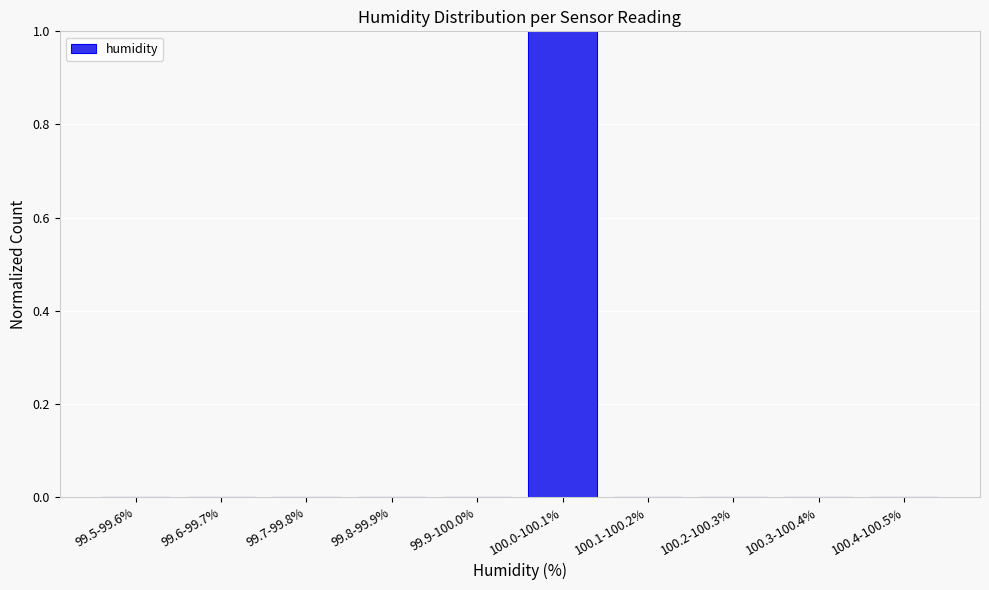

Reading right to left, list all the values displayed in this chart.

100.4-100.5%=0	100.3-100.4%=0	100.2-100.3%=0	100.1-100.2%=0	100.0-100.1%=1	99.9-100.0%=0	99.8-99.9%=0	99.7-99.8%=0	99.6-99.7%=0	99.5-99.6%=0